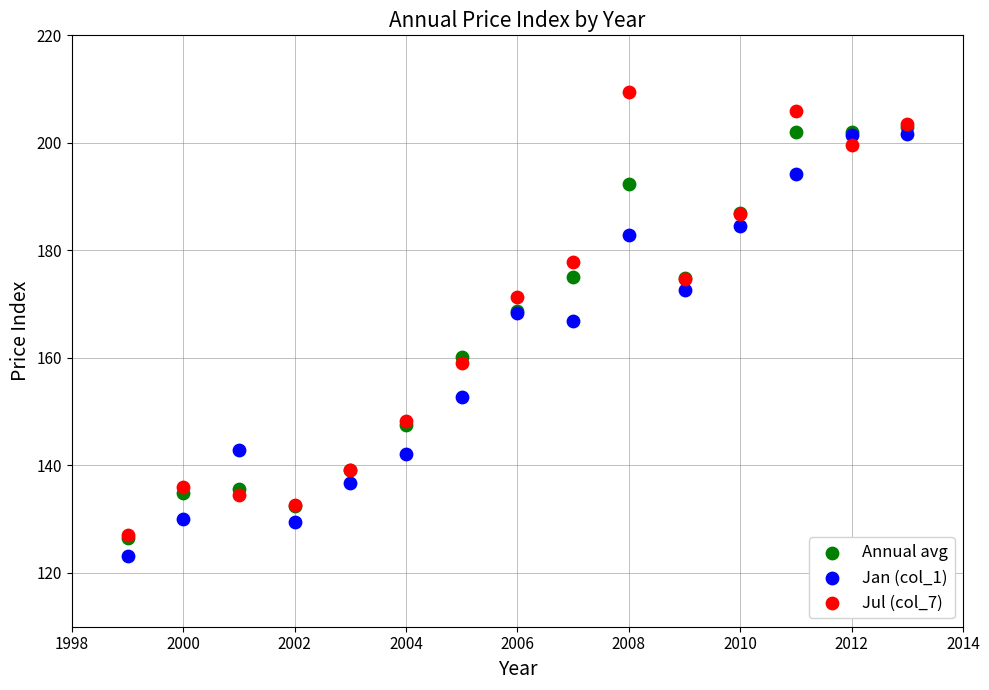

Which series has the largest Y range (max minus min)?

Jul (col_7)